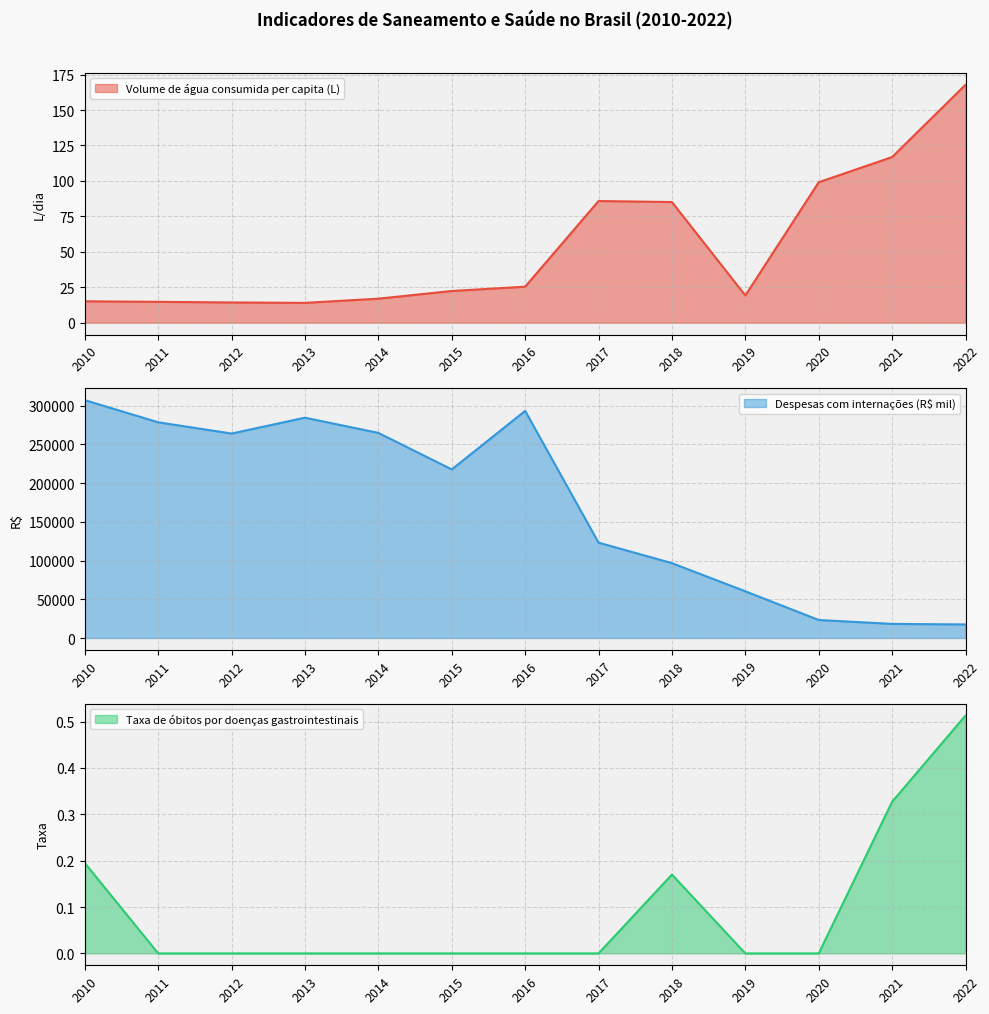

Reading left to right, transcribe all the data shown in this chart.

Volume de água consumida per capita (L): 2010=15.1	2011=14.7	2012=14.2	2013=13.9	2014=16.9	2015=22.3	2016=25.4	2017=85.8	2018=85.1	2019=19.2	2020=99.1	2021=116.8	2022=167.8
Despesas com internações (R$ mil): 2010=306925.8	2011=278351.4	2012=263840.1	2013=284301.9	2014=264673.2	2015=217545.0	2016=293055.3	2017=123055.8	2018=96609.5	2019=60290.9	2020=23258.2	2021=18242.0	2022=17493.1
Taxa de óbitos por doenças gastrointestinais: 2010=0.2	2011=0.0	2012=0.0	2013=0.0	2014=0.0	2015=0.0	2016=0.0	2017=0.0	2018=0.2	2019=0.0	2020=0.0	2021=0.3	2022=0.5